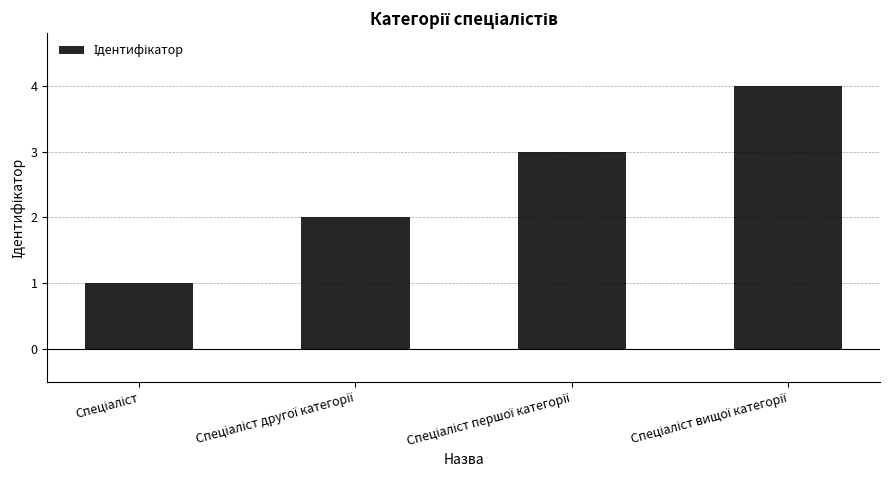

What is the greatest value displayed?

4